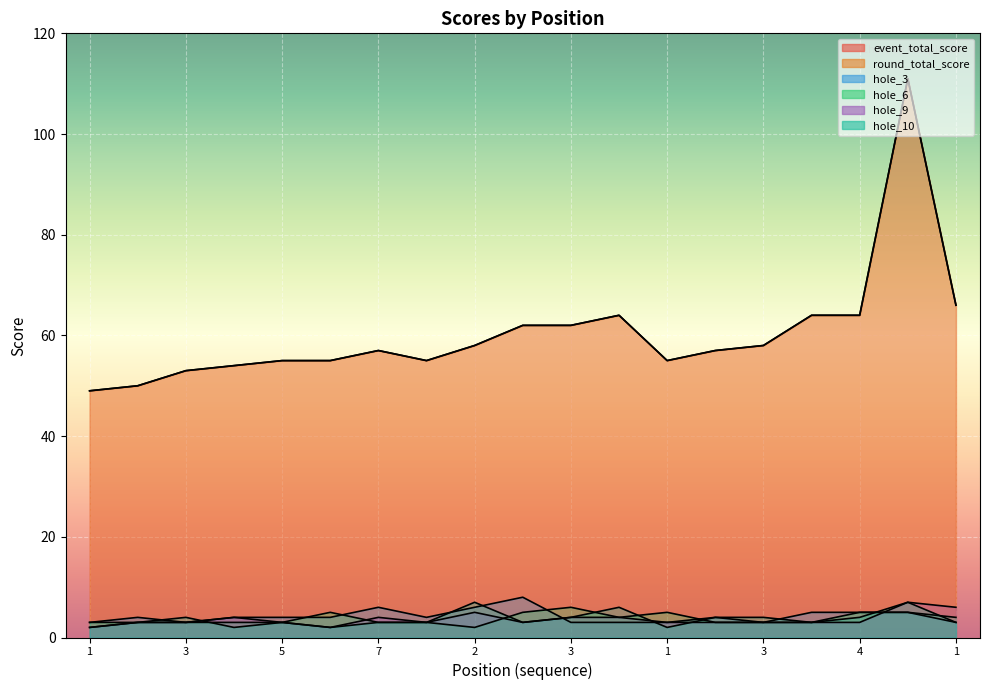

Which series has the widest spread of values?

event_total_score